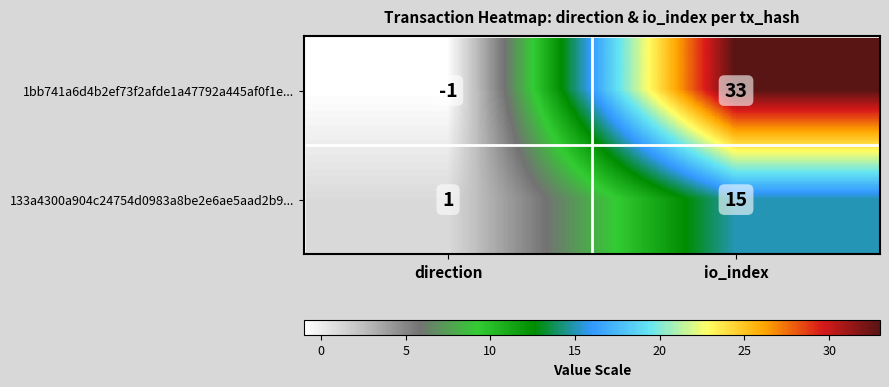

Reading left to right, list all the values displayed in this chart.

1bb741a6d4b2ef73f2afde1a47792a445af0f1e...: -1	33
133a4300a904c24754d0983a8be2e6ae5aad2b9...: 1	15